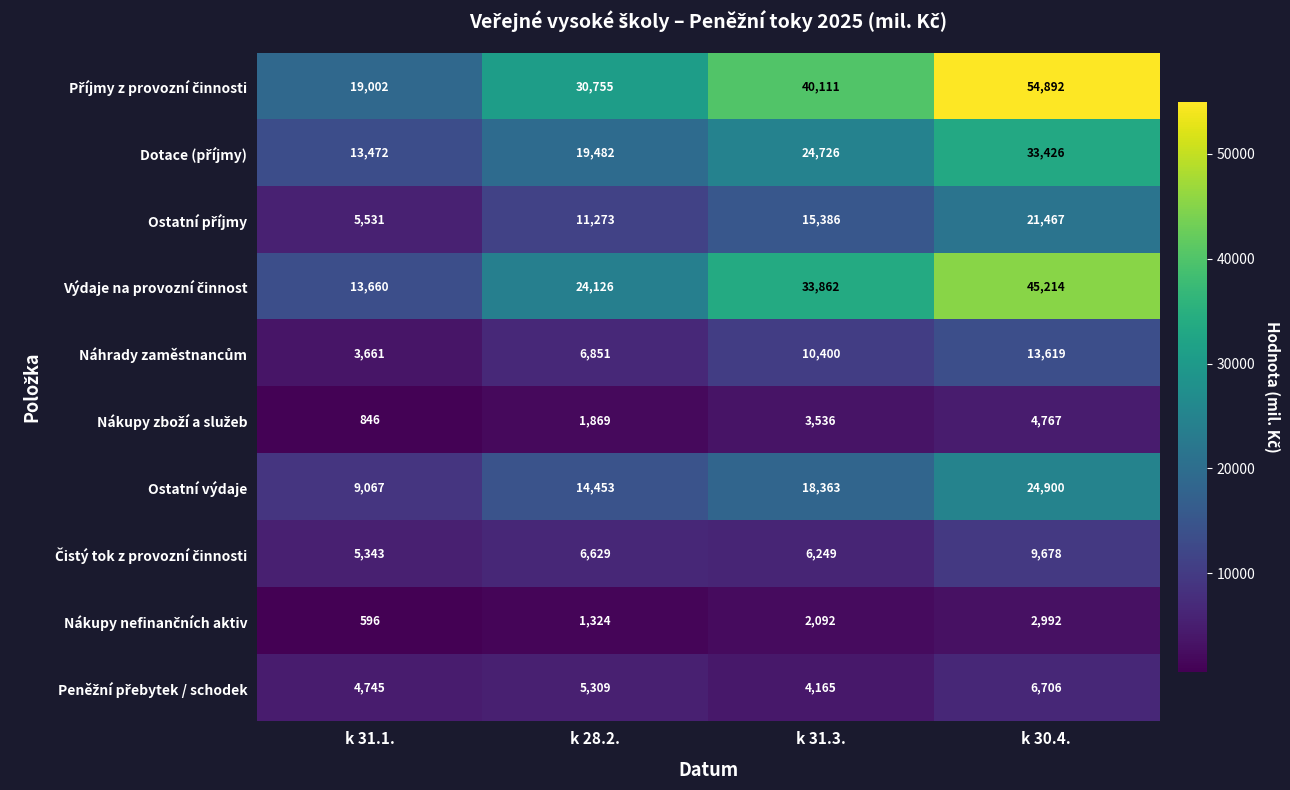

What is the total value across all series at k 31.3.?

158890